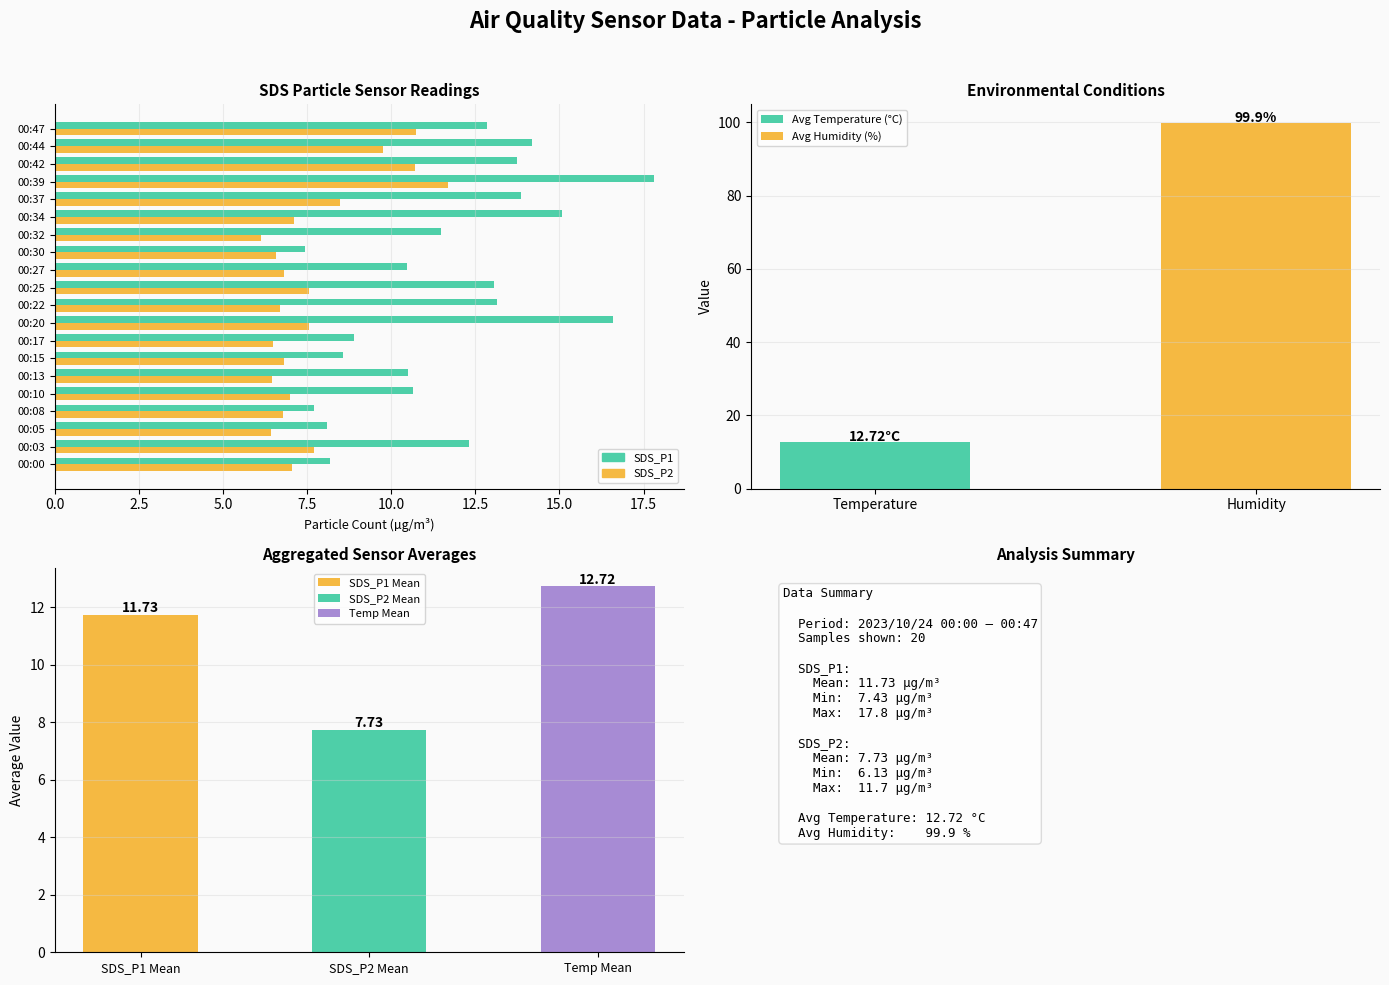

Reading left to right, list all the values displayed in this chart.

SDS_P1: 8.2	12.3	8.1	7.7	10.7	10.5	8.6	8.9	16.6	13.2	13.1	10.5	7.4	11.5	15.1	13.8	17.8	13.7	14.2	12.8
SDS_P2: 7.0	7.7	6.4	6.8	7.0	6.5	6.8	6.5	7.6	6.7	7.6	6.8	6.6	6.1	7.1	8.5	11.7	10.7	9.8	10.8